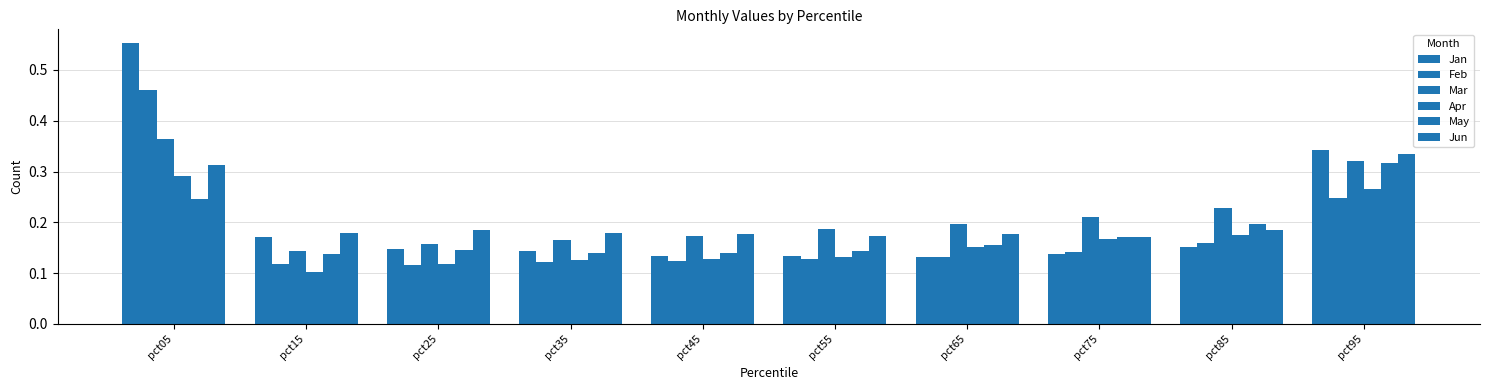

Count the Apr values in the range 0 to 1.

10